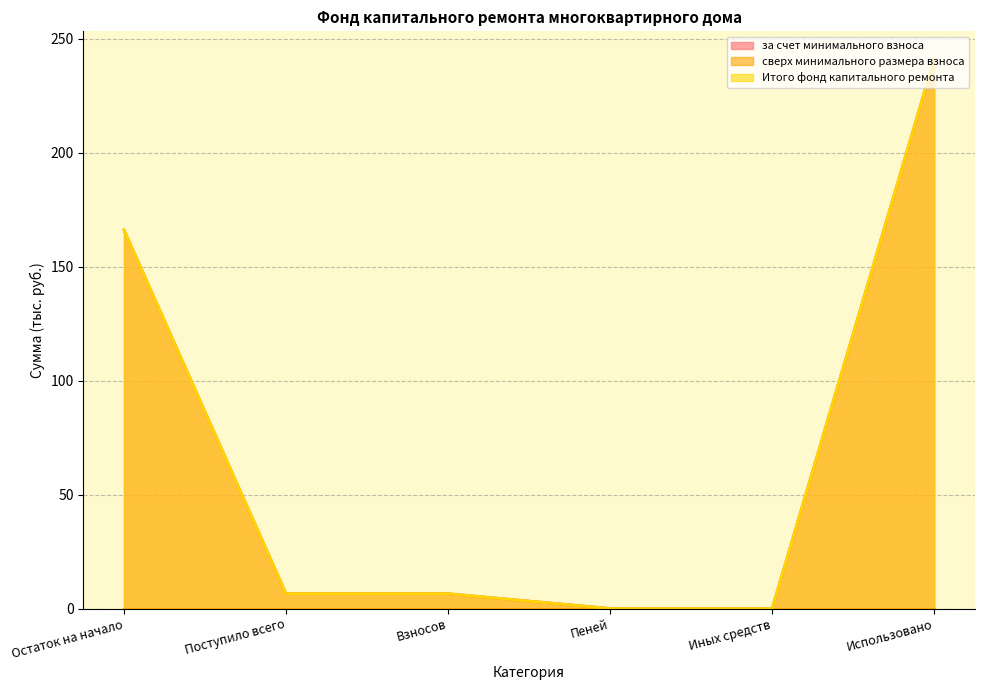

Is it true that Итого фонд капитального ремонта equals 6.5 at Взносов?

True